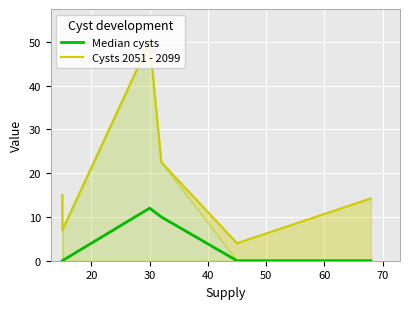

What is the difference between the highest and lowest values at 30?

38.0